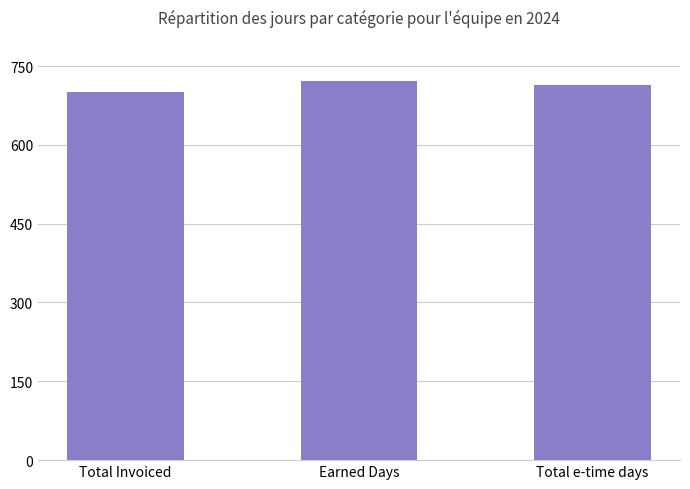

Count the values in the range 701 to 722.

3